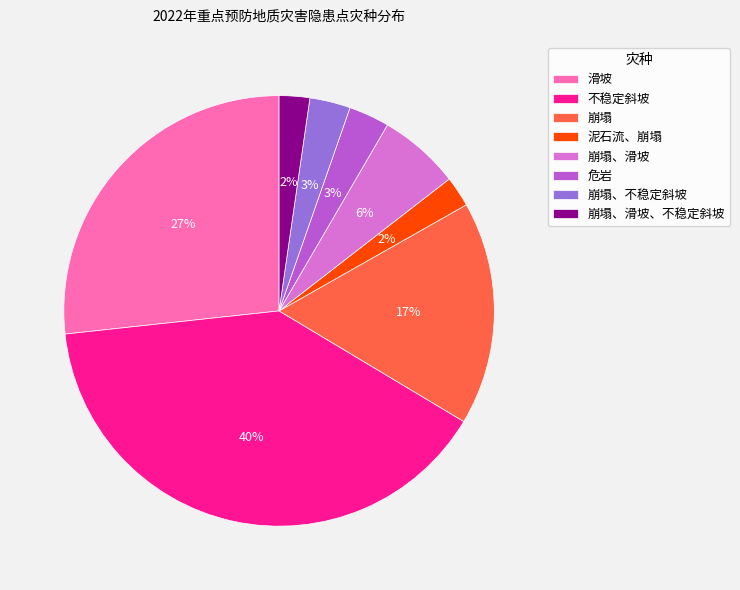

Is 泥石流、崩塌 the majority of the pie?

No